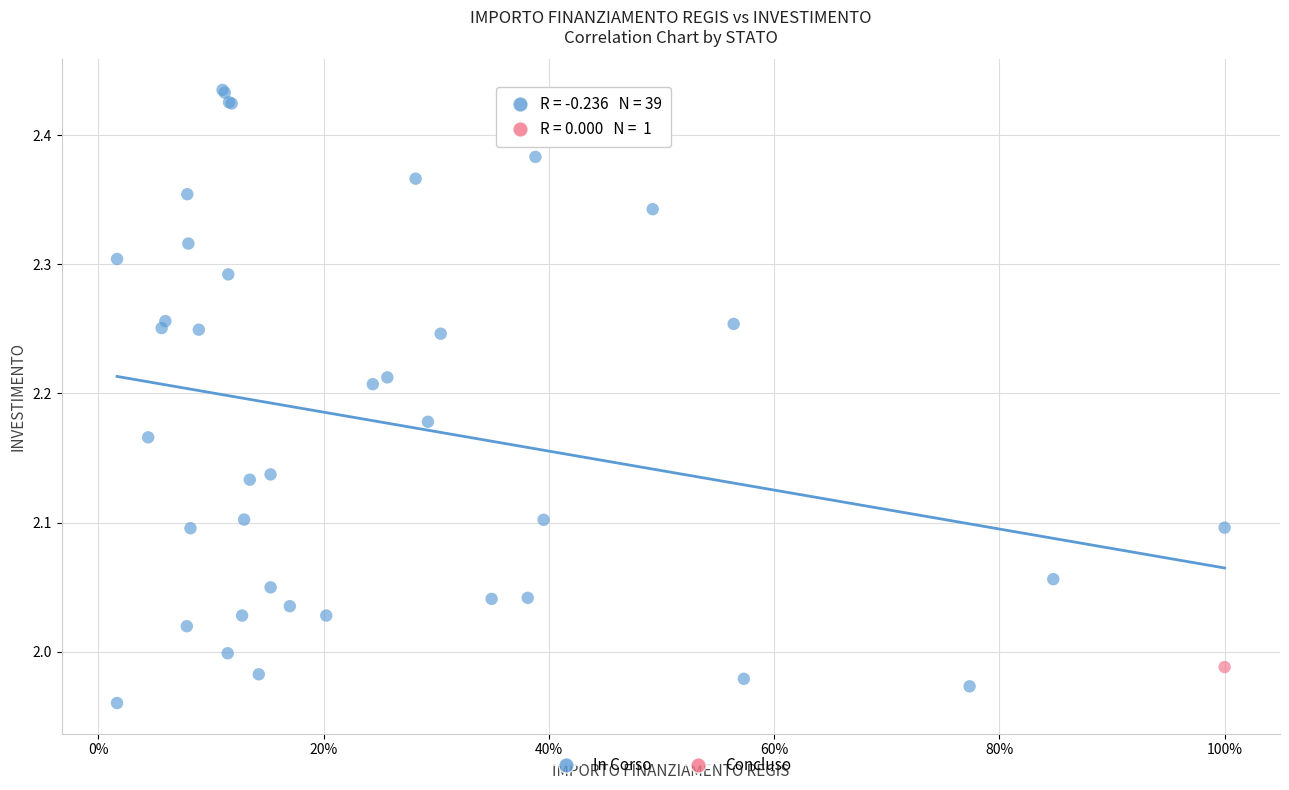

What are all the series names shown in the legend?

In Corso, Concluso